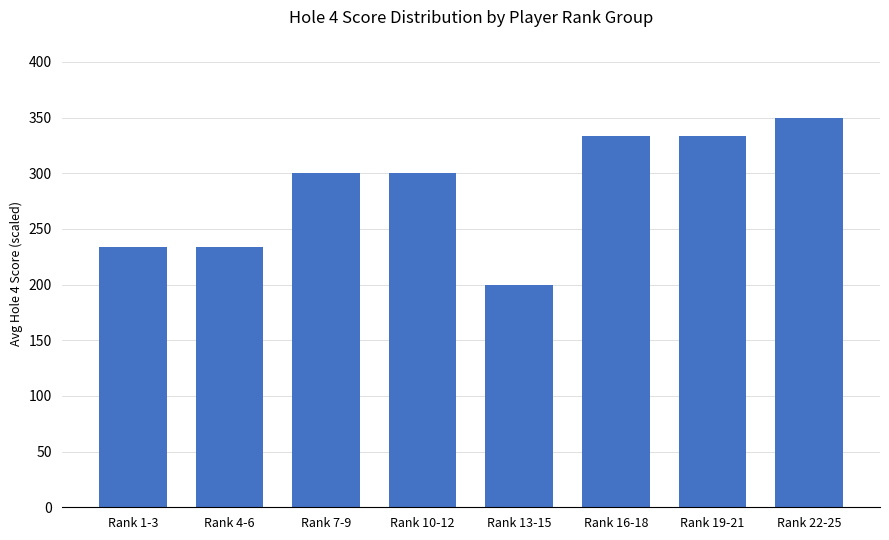

What is the label of the 2nd bar from the right?

Rank 19-21